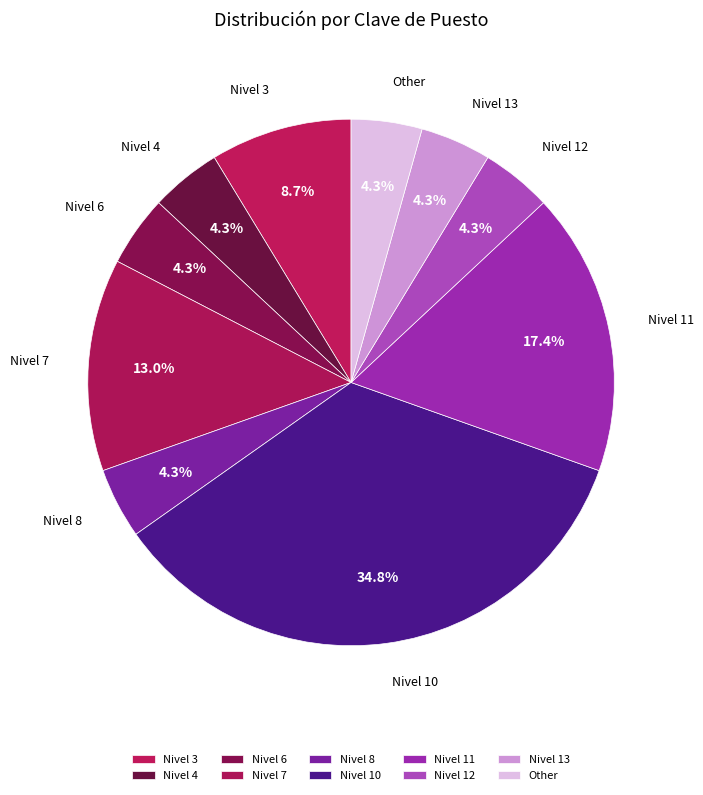

What is the ratio of the value at Nivel 11 to the value at Nivel 6?

4.0